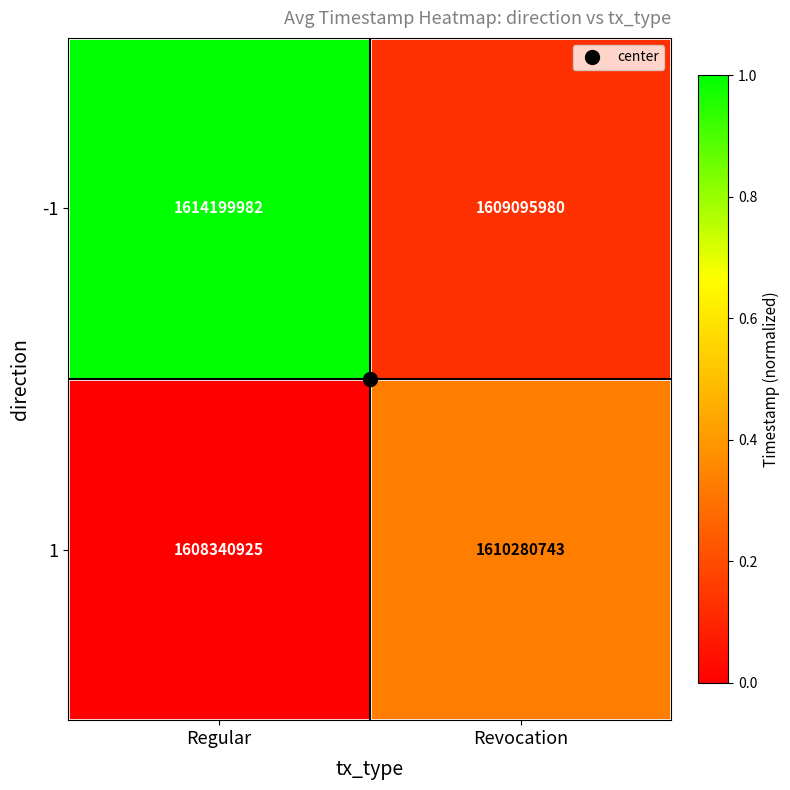

Which series has the largest range (max minus min)?

-1